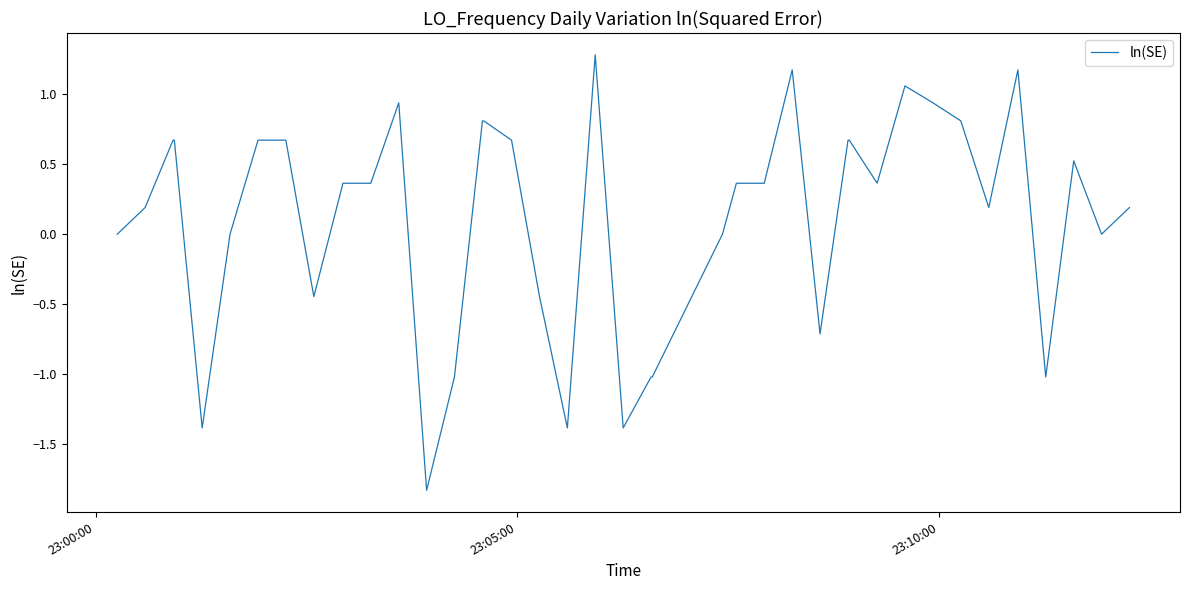

What is the maximum value shown in the chart?

1.3